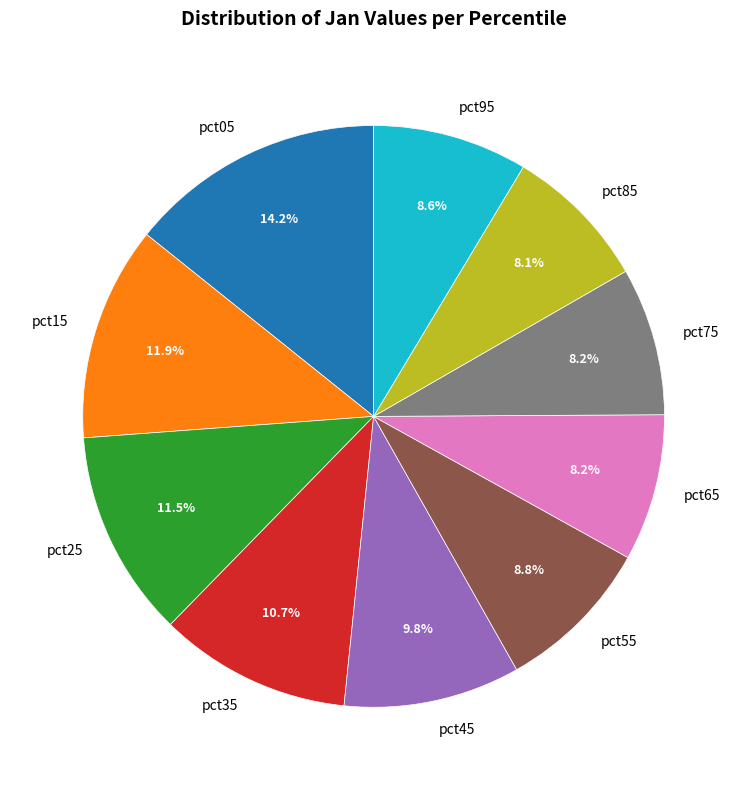

How many segments does this pie chart have?

10